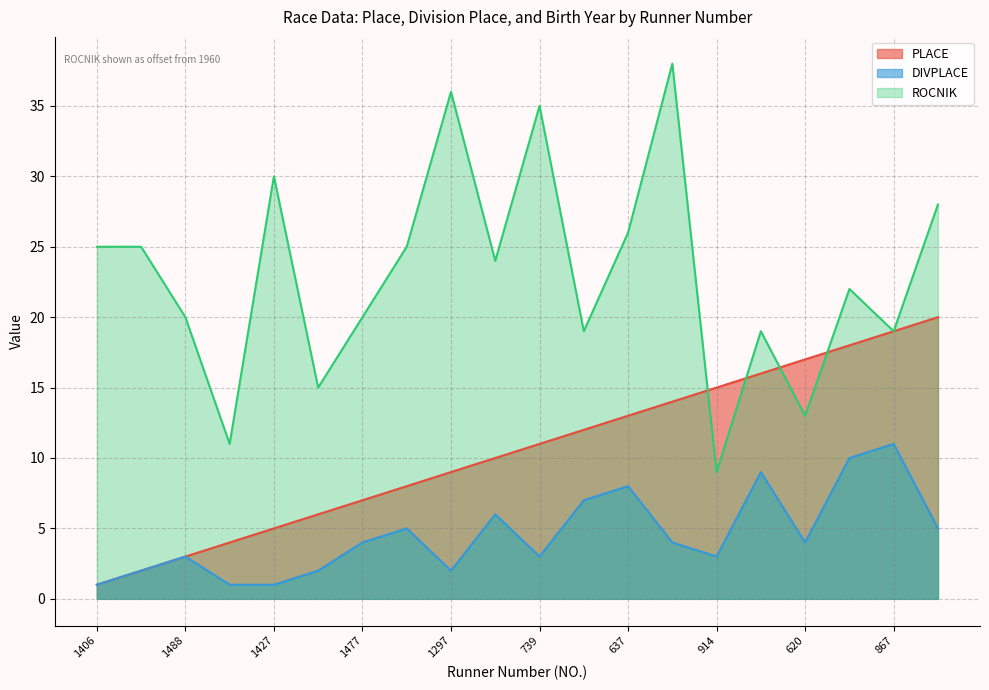

What is the average value of the DIVPLACE series?

5